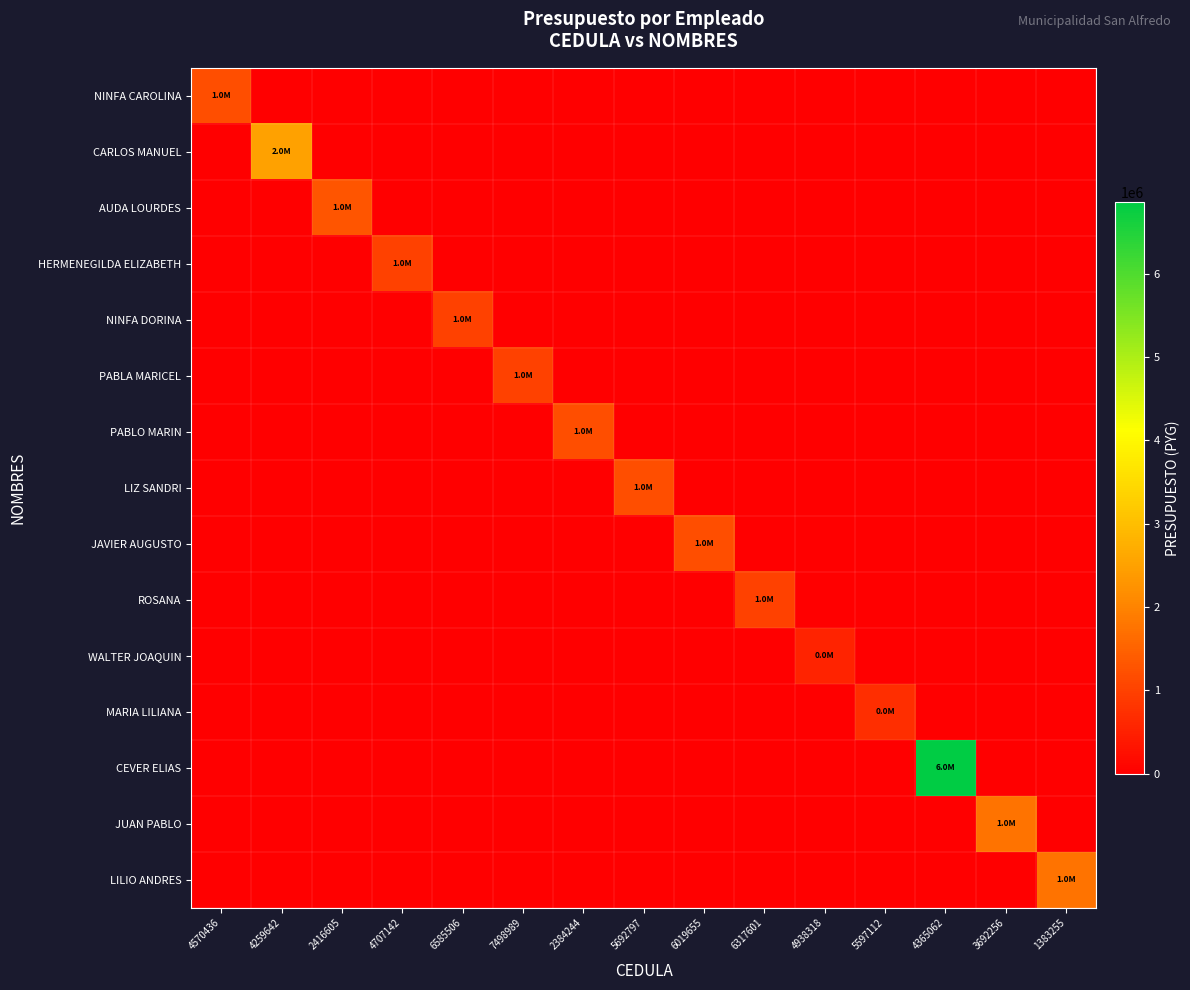

Reading left to right, extract all data points from this chart.

NINFA CAROLINA: 4570436=1200000	4259642=0	2416605=0	4707142=0	6585506=0	7498989=0	2384244=0	5692797=0	6019655=0	6317601=0	4938318=0	5597112=0	4365062=0	3692256=0	1383255=0
CARLOS MANUEL: 4570436=0	4259642=2500000	2416605=0	4707142=0	6585506=0	7498989=0	2384244=0	5692797=0	6019655=0	6317601=0	4938318=0	5597112=0	4365062=0	3692256=0	1383255=0
AUDA LOURDES: 4570436=0	4259642=0	2416605=1300000	4707142=0	6585506=0	7498989=0	2384244=0	5692797=0	6019655=0	6317601=0	4938318=0	5597112=0	4365062=0	3692256=0	1383255=0
HERMENEGILDA ELIZABETH: 4570436=0	4259642=0	2416605=0	4707142=1000000	6585506=0	7498989=0	2384244=0	5692797=0	6019655=0	6317601=0	4938318=0	5597112=0	4365062=0	3692256=0	1383255=0
NINFA DORINA: 4570436=0	4259642=0	2416605=0	4707142=0	6585506=1000000	7498989=0	2384244=0	5692797=0	6019655=0	6317601=0	4938318=0	5597112=0	4365062=0	3692256=0	1383255=0
PABLA MARICEL: 4570436=0	4259642=0	2416605=0	4707142=0	6585506=0	7498989=1000000	2384244=0	5692797=0	6019655=0	6317601=0	4938318=0	5597112=0	4365062=0	3692256=0	1383255=0
PABLO MARIN: 4570436=0	4259642=0	2416605=0	4707142=0	6585506=0	7498989=0	2384244=1200000	5692797=0	6019655=0	6317601=0	4938318=0	5597112=0	4365062=0	3692256=0	1383255=0
LIZ SANDRI: 4570436=0	4259642=0	2416605=0	4707142=0	6585506=0	7498989=0	2384244=0	5692797=1200000	6019655=0	6317601=0	4938318=0	5597112=0	4365062=0	3692256=0	1383255=0
JAVIER AUGUSTO: 4570436=0	4259642=0	2416605=0	4707142=0	6585506=0	7498989=0	2384244=0	5692797=0	6019655=1200000	6317601=0	4938318=0	5597112=0	4365062=0	3692256=0	1383255=0
ROSANA: 4570436=0	4259642=0	2416605=0	4707142=0	6585506=0	7498989=0	2384244=0	5692797=0	6019655=0	6317601=1000000	4938318=0	5597112=0	4365062=0	3692256=0	1383255=0
WALTER JOAQUIN: 4570436=0	4259642=0	2416605=0	4707142=0	6585506=0	7498989=0	2384244=0	5692797=0	6019655=0	6317601=0	4938318=550000	5597112=0	4365062=0	3692256=0	1383255=0
MARIA LILIANA: 4570436=0	4259642=0	2416605=0	4707142=0	6585506=0	7498989=0	2384244=0	5692797=0	6019655=0	6317601=0	4938318=0	5597112=700000	4365062=0	3692256=0	1383255=0
CEVER ELIAS: 4570436=0	4259642=0	2416605=0	4707142=0	6585506=0	7498989=0	2384244=0	5692797=0	6019655=0	6317601=0	4938318=0	5597112=0	4365062=6860000	3692256=0	1383255=0
JUAN PABLO: 4570436=0	4259642=0	2416605=0	4707142=0	6585506=0	7498989=0	2384244=0	5692797=0	6019655=0	6317601=0	4938318=0	5597112=0	4365062=0	3692256=1757500	1383255=0
LILIO ANDRES: 4570436=0	4259642=0	2416605=0	4707142=0	6585506=0	7498989=0	2384244=0	5692797=0	6019655=0	6317601=0	4938318=0	5597112=0	4365062=0	3692256=0	1383255=1757500